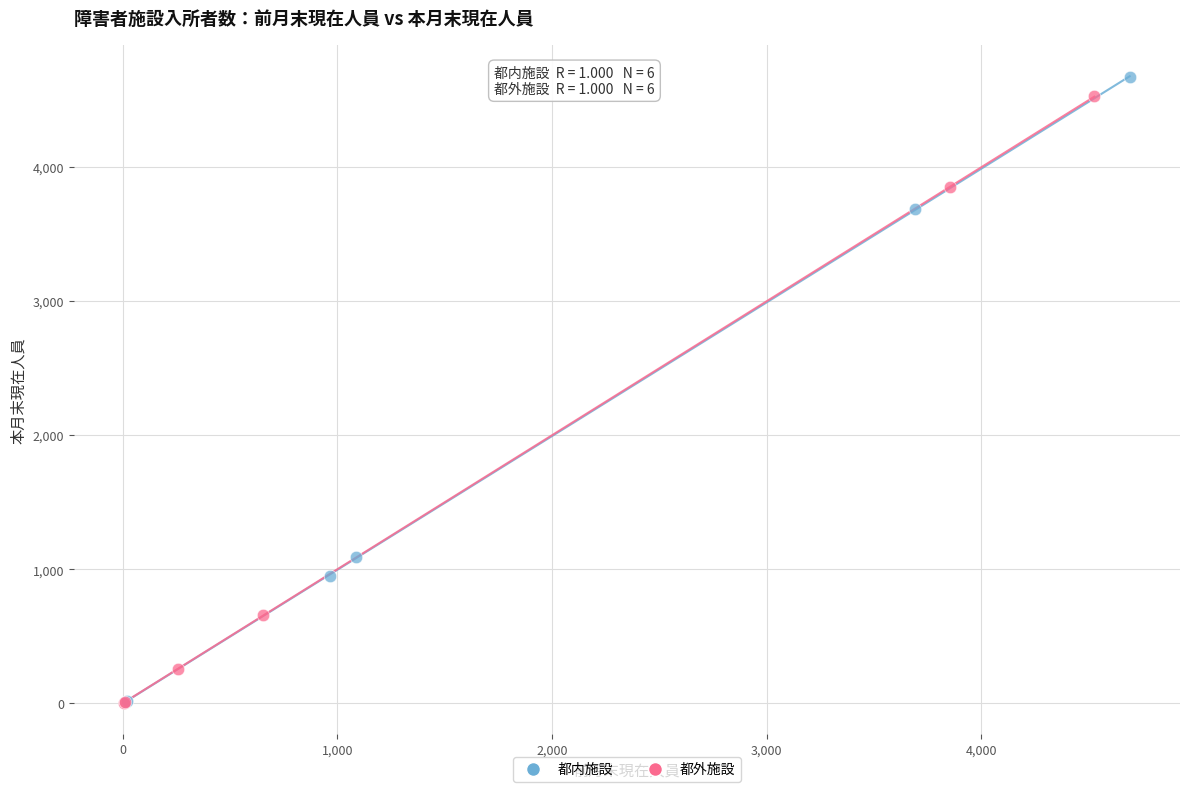

Which series has the largest Y range (max minus min)?

都内施設